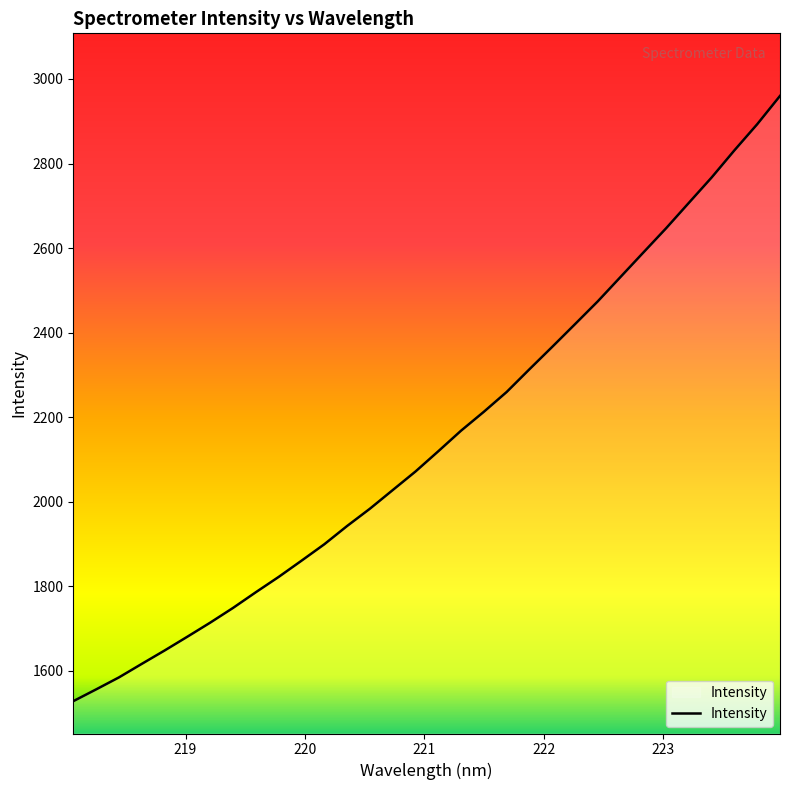

True or false: there are more than 1 points higher than both neighbors.

False